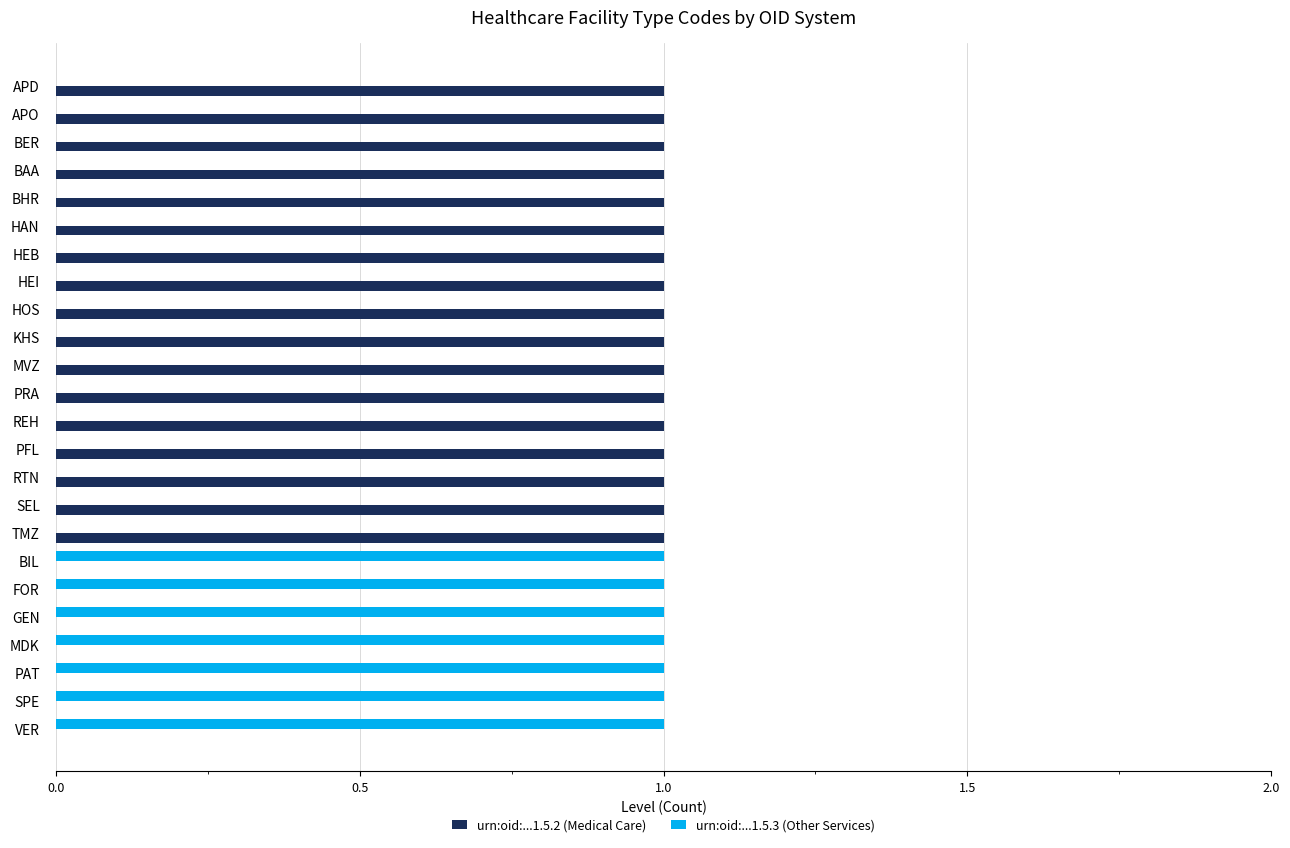

What is the sum of all urn:oid:...1.5.3 (Other Services) values?

7